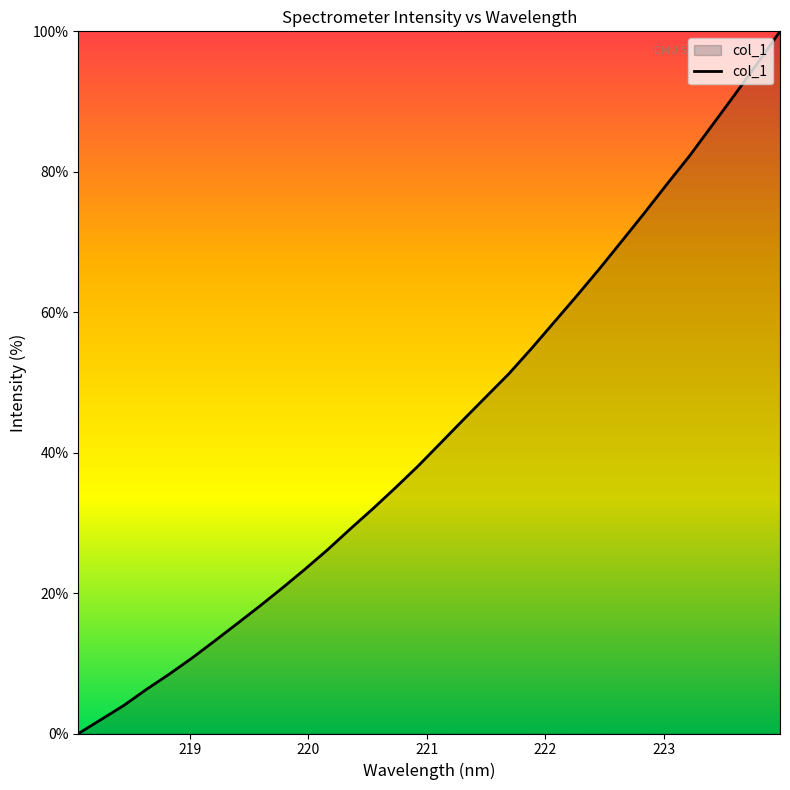

How many values exceed 41?

16